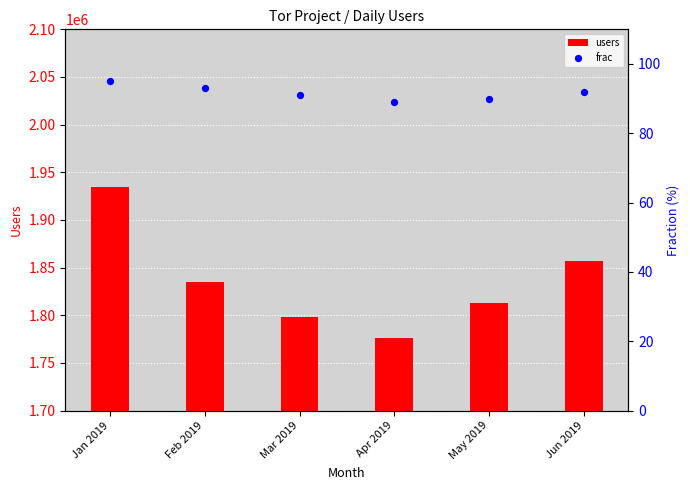

Which series contains the highest Y value?

users